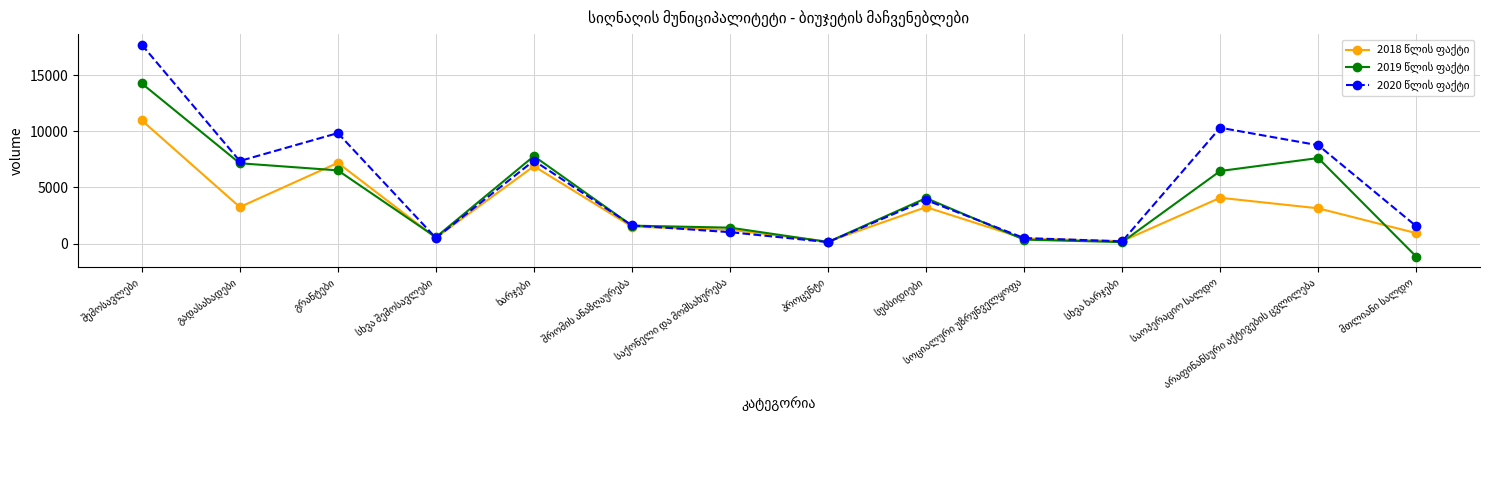

At how many categories does at least one series exceed 5225?

6